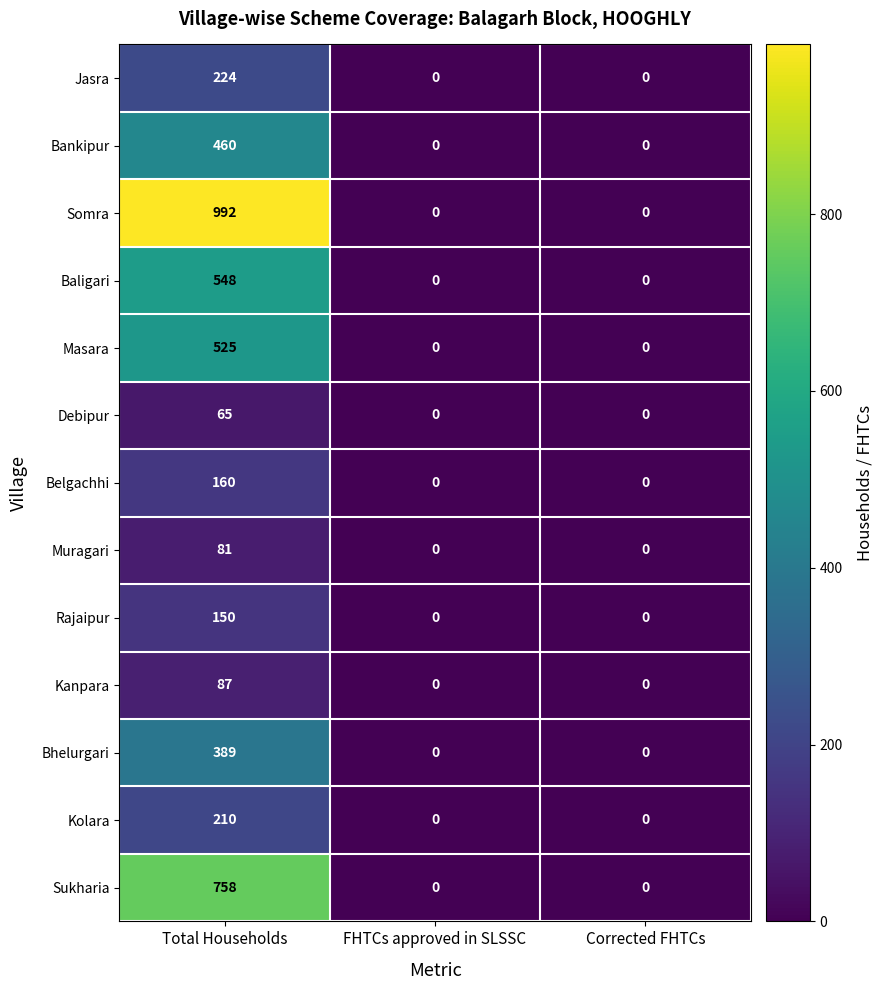

Which series has the largest range (max minus min)?

Somra